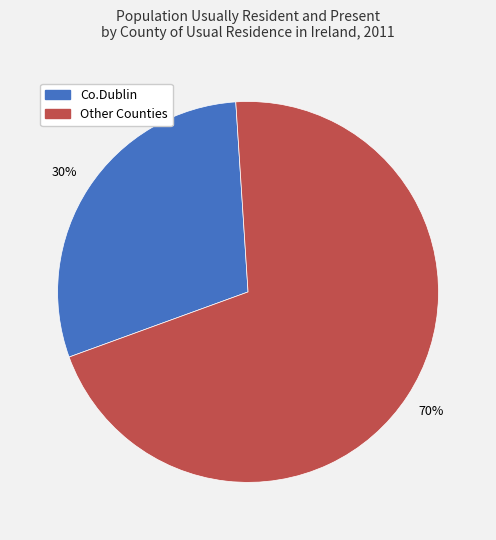

Is there any slice that represents more than half of the pie?

Yes